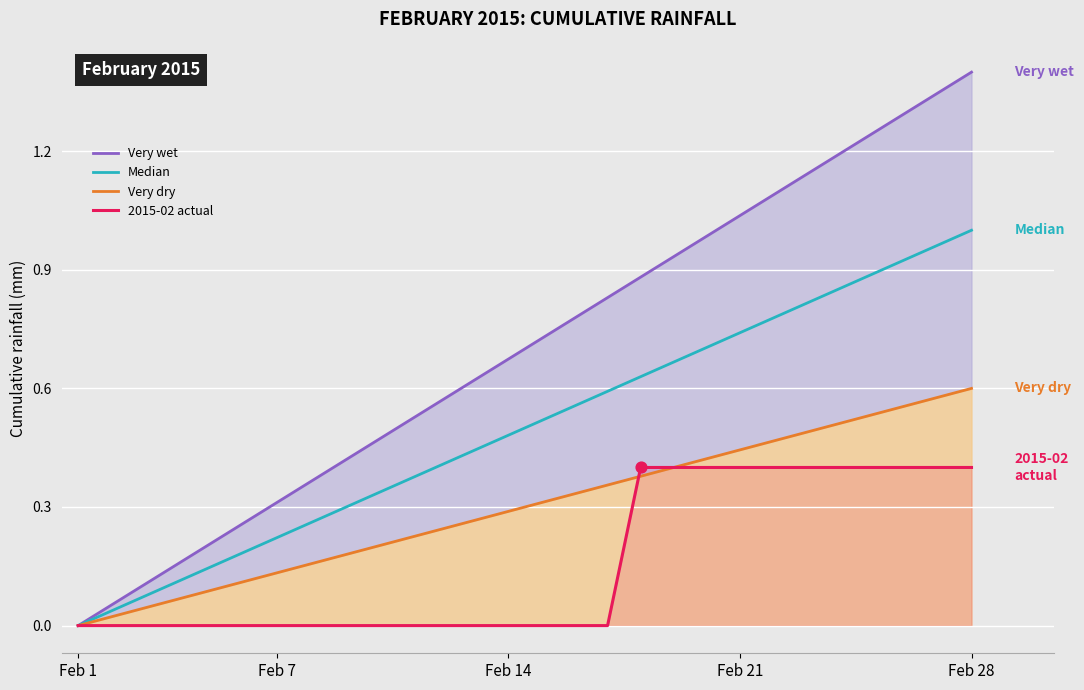

Which series has the largest total across all categories?

Very wet